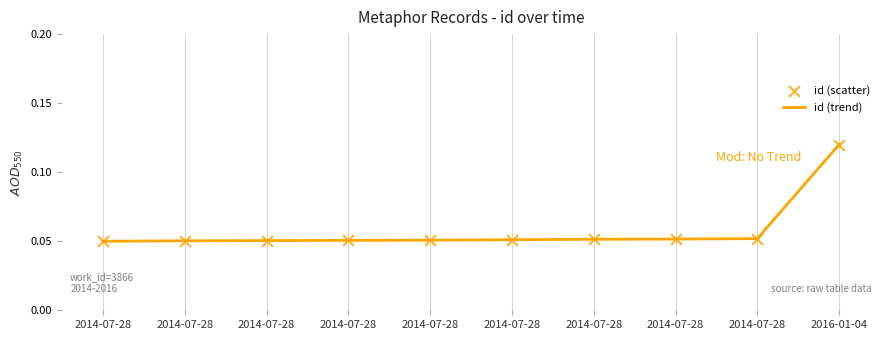

How many lines are shown in the chart?

1